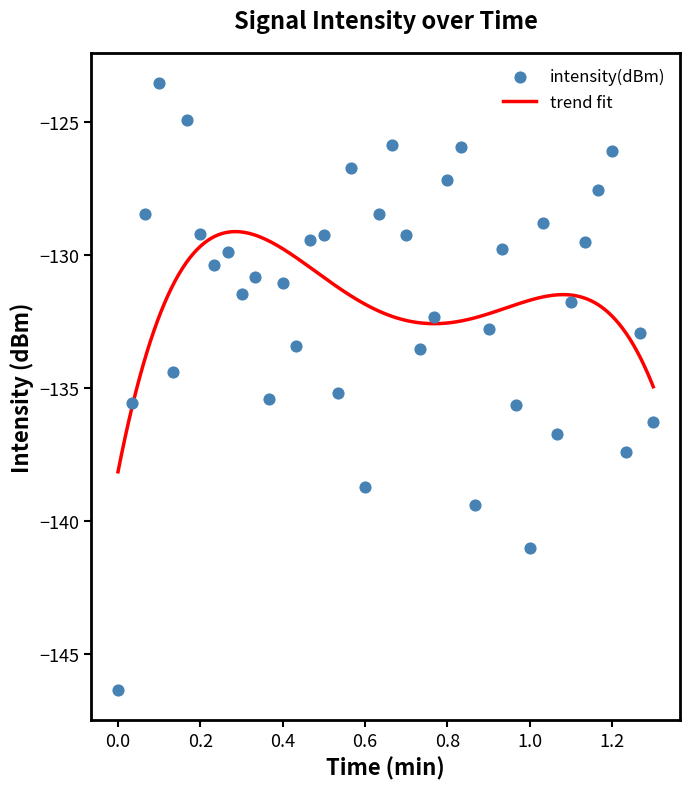

What is the minimum value for trend fit?

-138.2